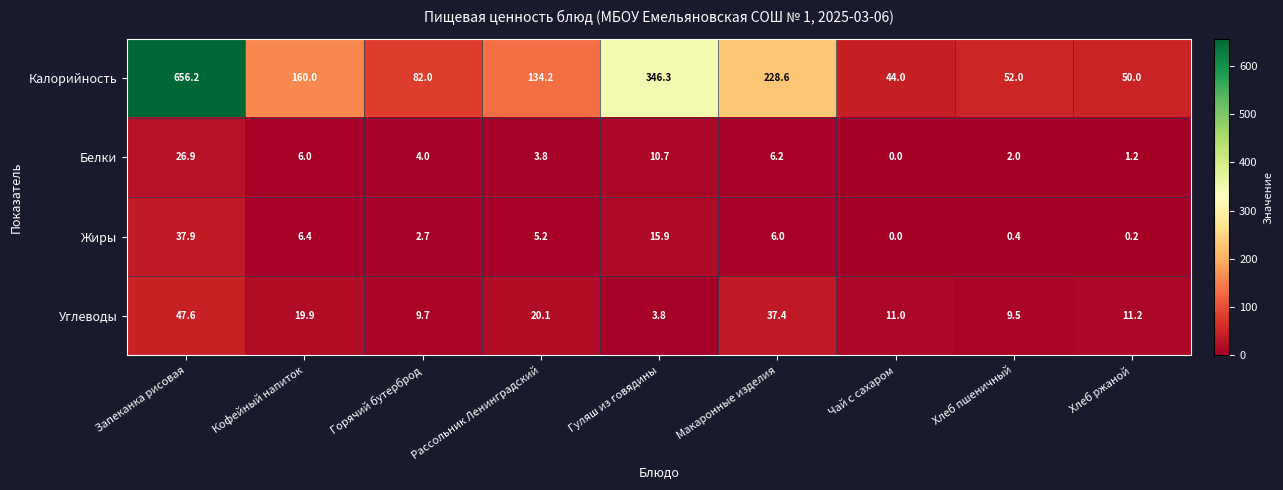

What is the average value of the Белки series?

6.8